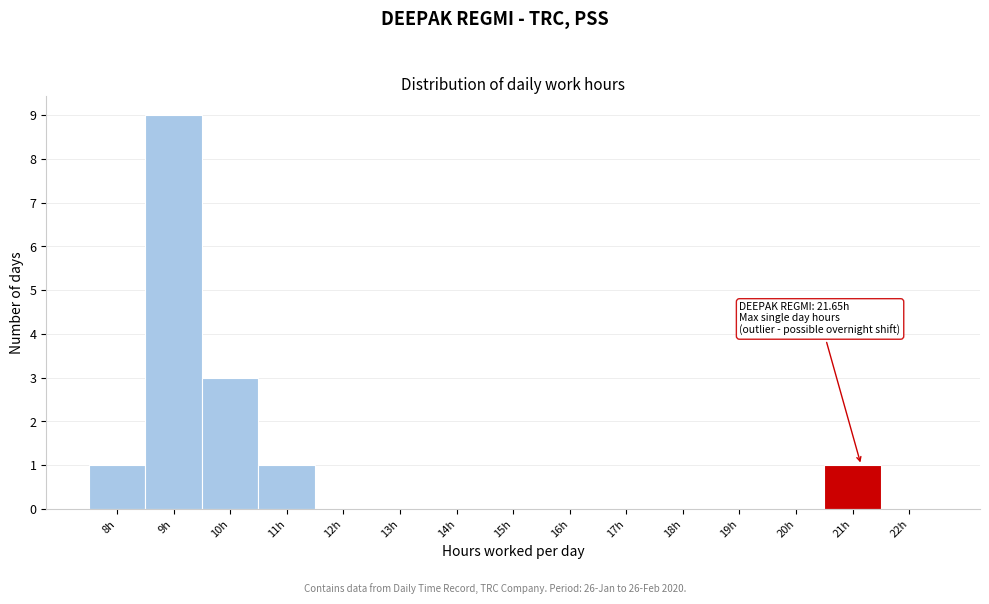

Reading left to right, transcribe all the data shown in this chart.

8h=1	9h=9	10h=3	11h=1	12h=0	13h=0	14h=0	15h=0	16h=0	17h=0	18h=0	19h=0	20h=0	21h=1	22h=0